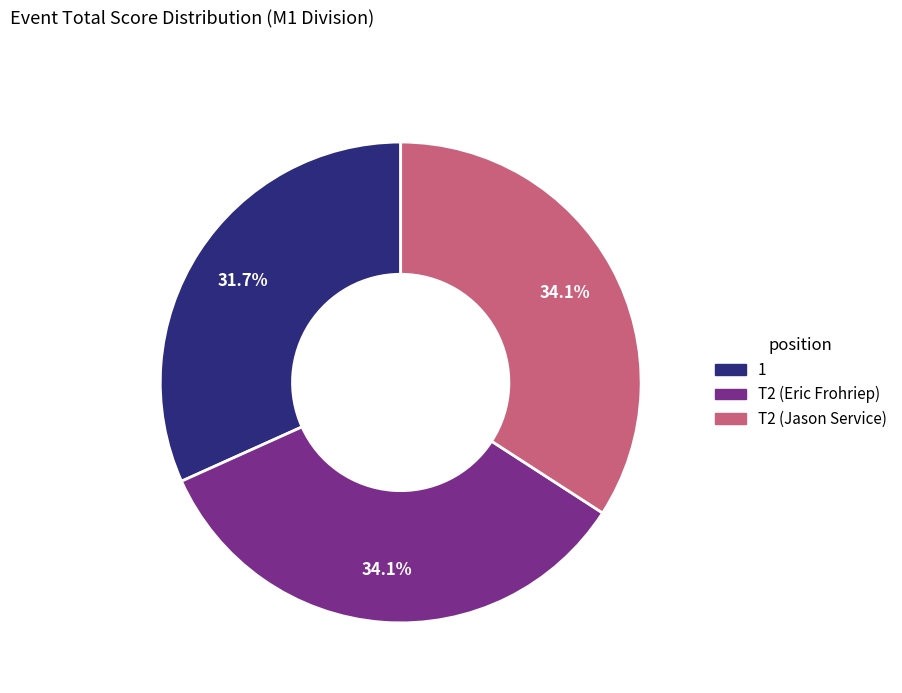

Does T2 (Jason Service) represent more than half of the total?

No